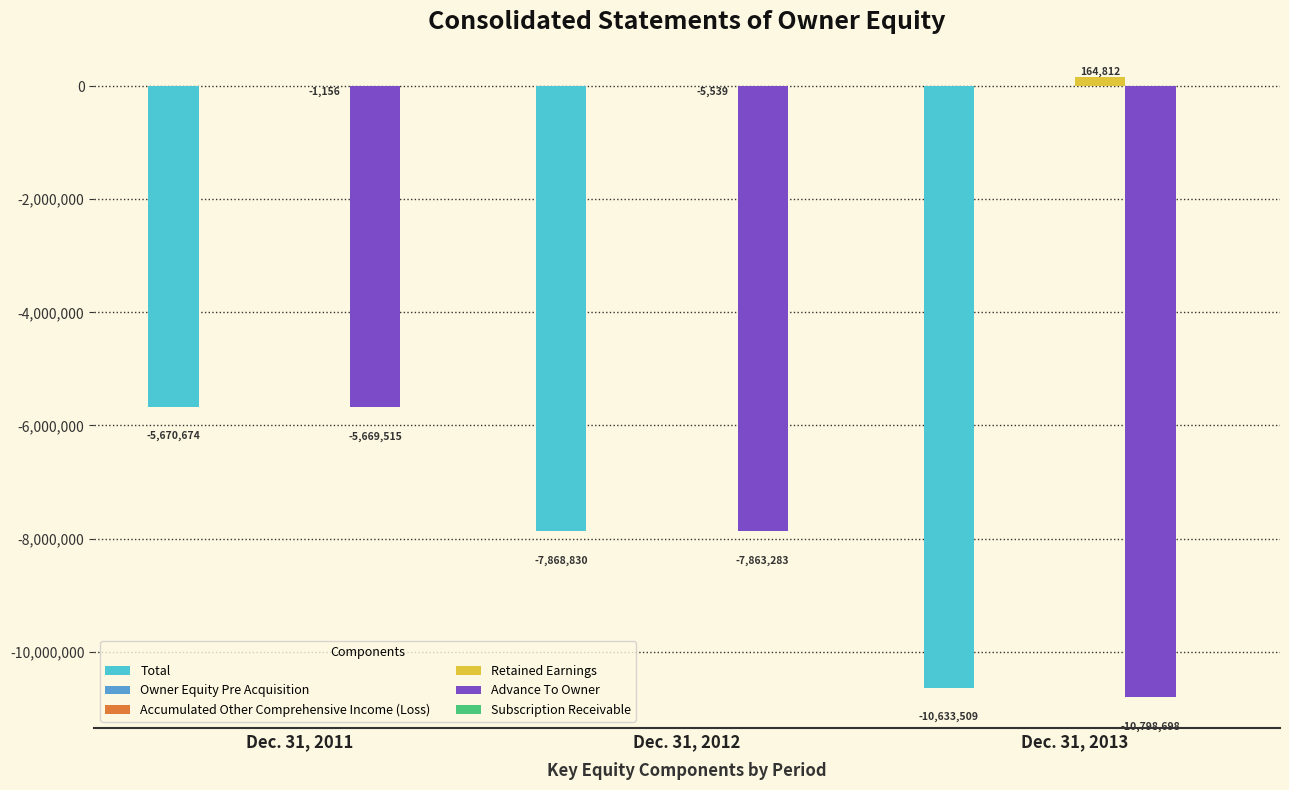

Which series has the largest total across all categories?

Retained Earnings